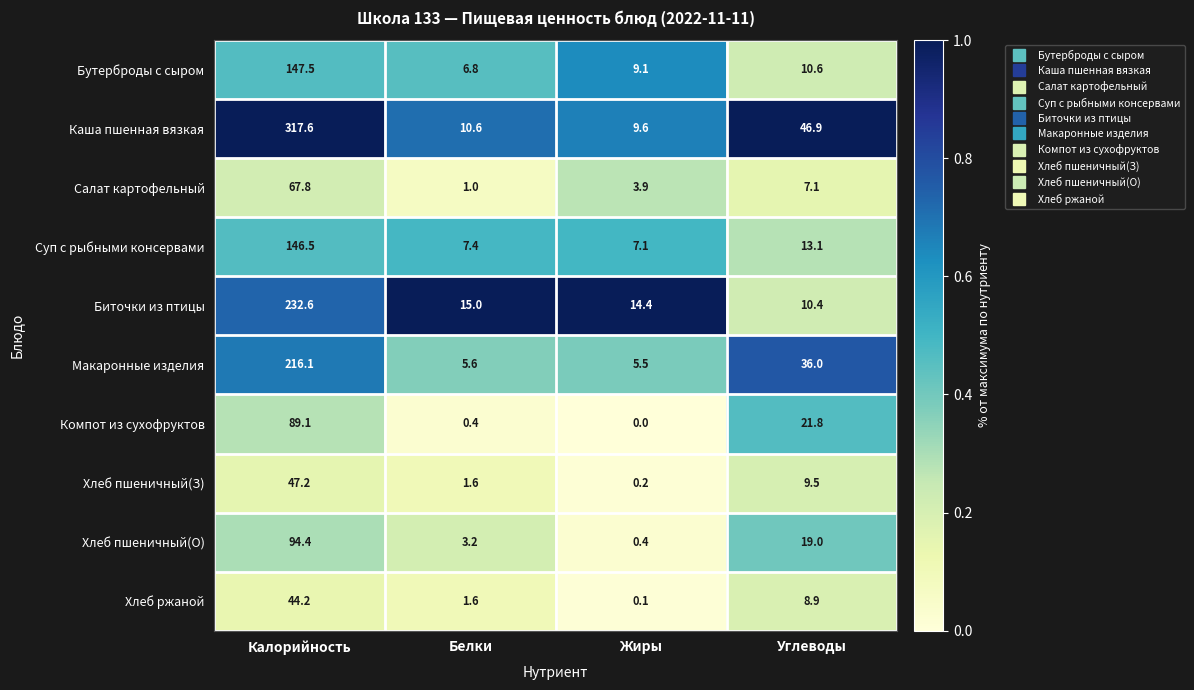

Which category has the lowest value across all series?

Жиры